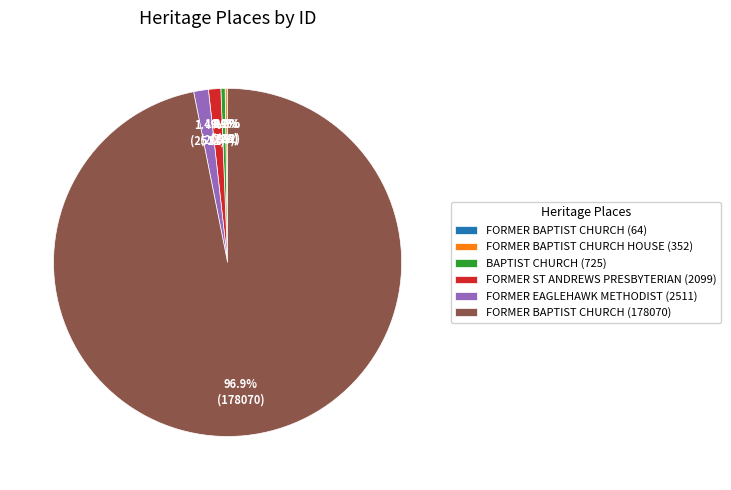

Which category has the biggest portion of the pie?

FORMER BAPTIST CHURCH (178070)